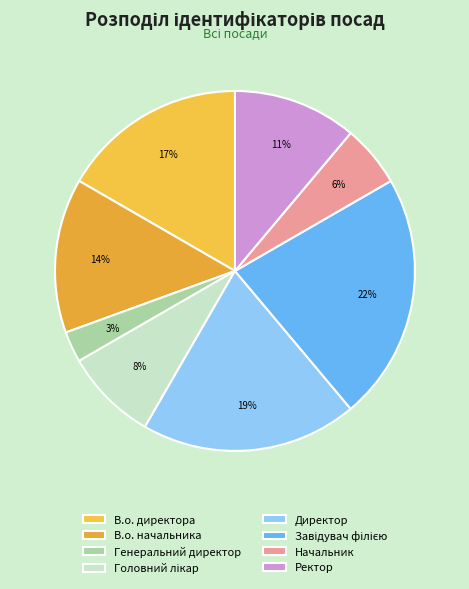

Count the number of slices in the pie.

8